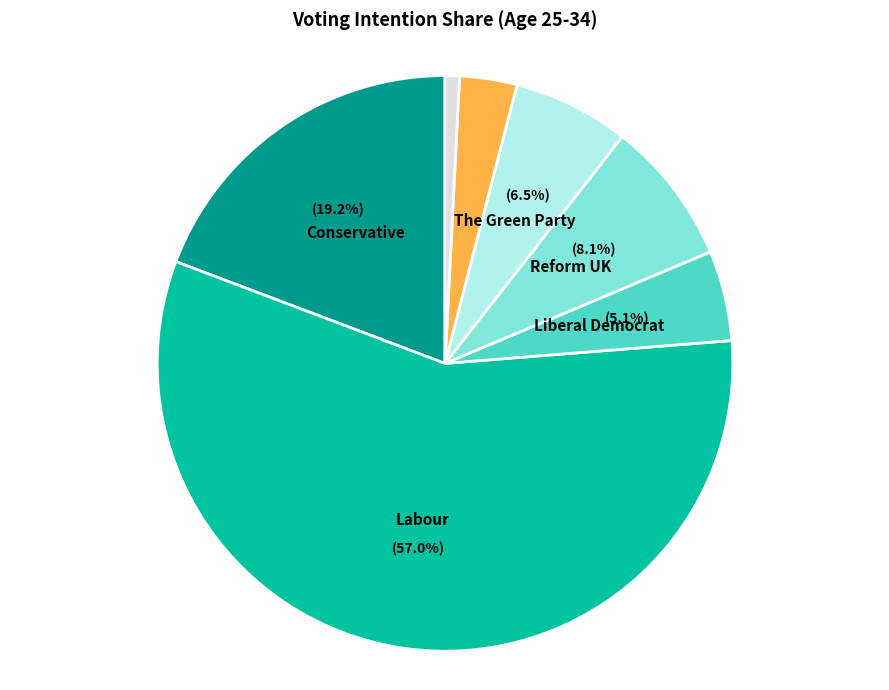

Does any single category account for the majority?

Yes